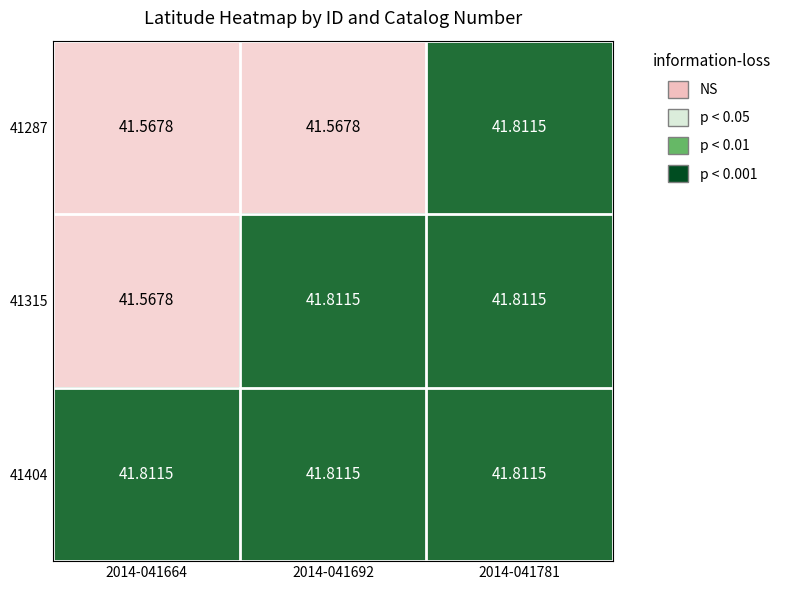

Is the value of 41404 at 2014-041664 greater than the value of 41315 at 2014-041664?

Yes